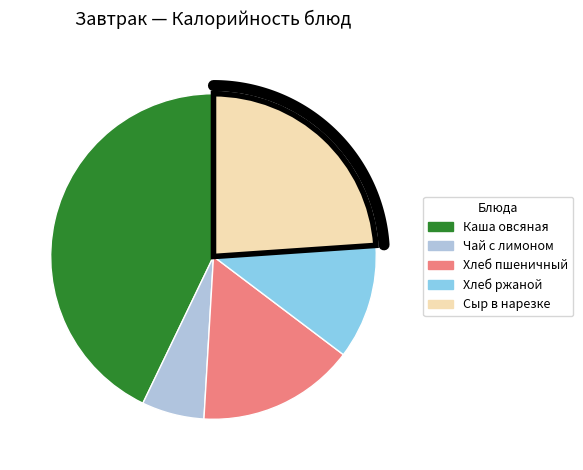

To the nearest percent, what percentage of the pie is Сыр в нарезке?

24%